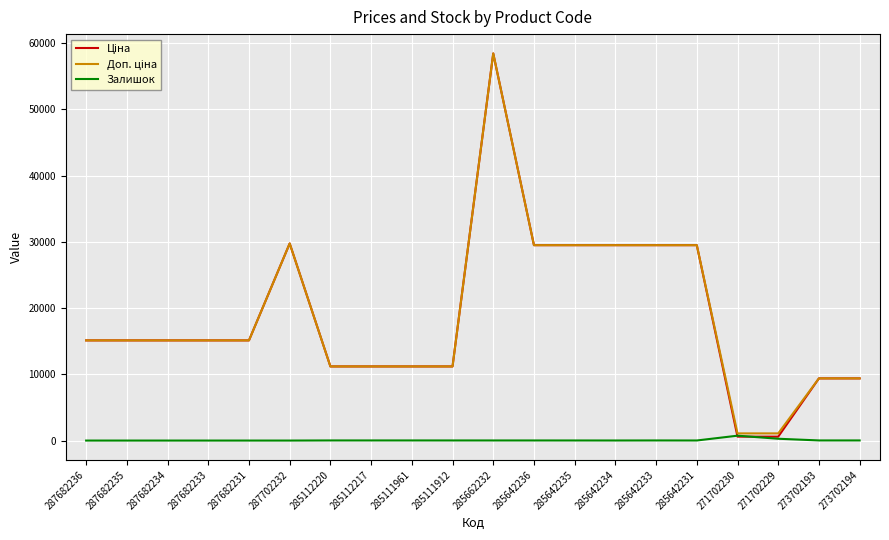

Is it true that Залишок equals 17.0 at 285111961?

True